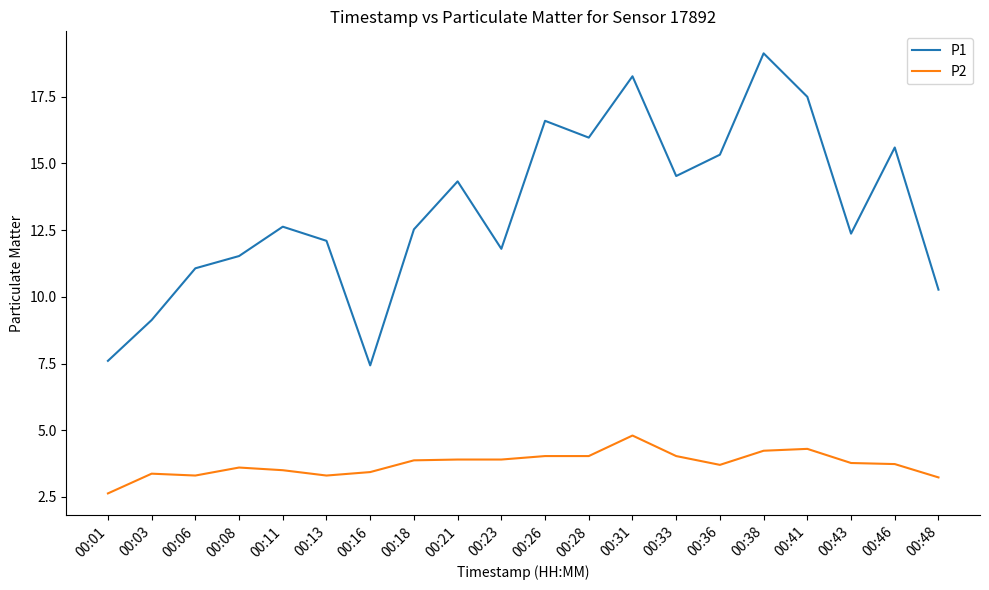

How many categories are shown in the chart?

20